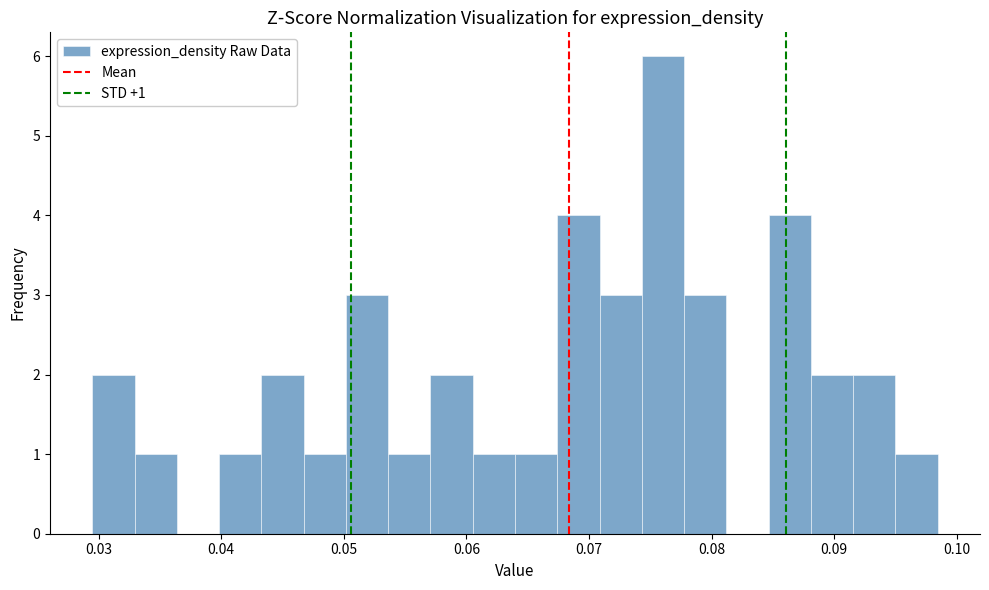

Read against the x-axis, roughly where is the centre of the tallest bar?

0.076